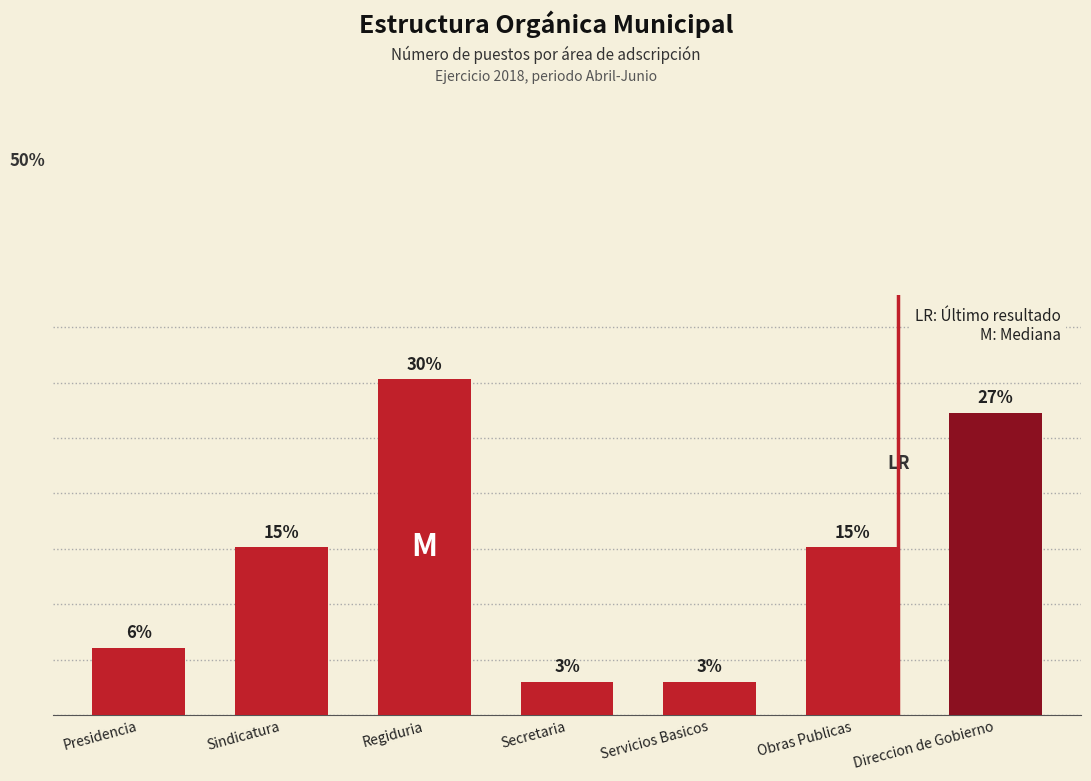

How many bars are there in total?

7